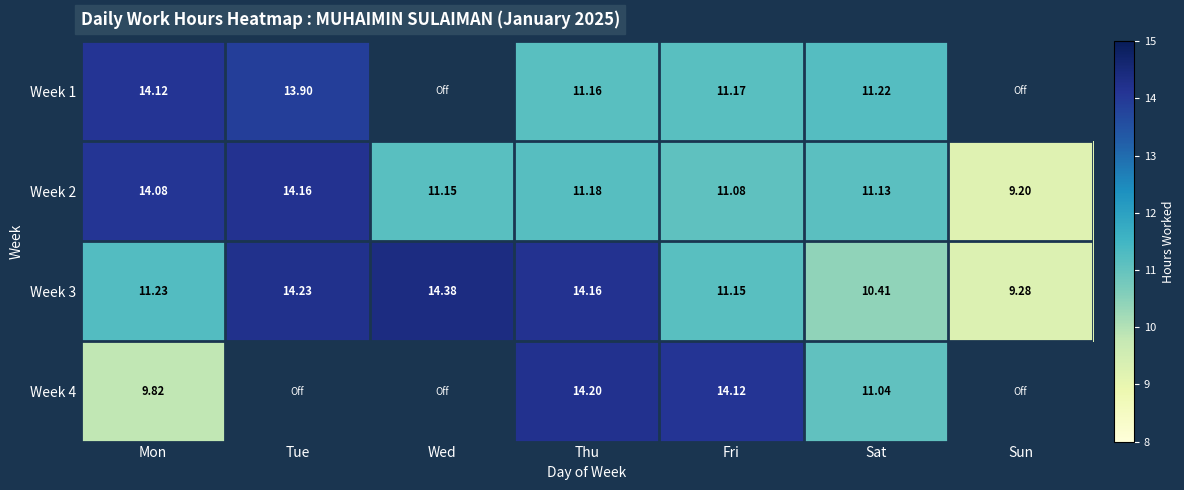

How many data points in Week 3 are above 11?

5